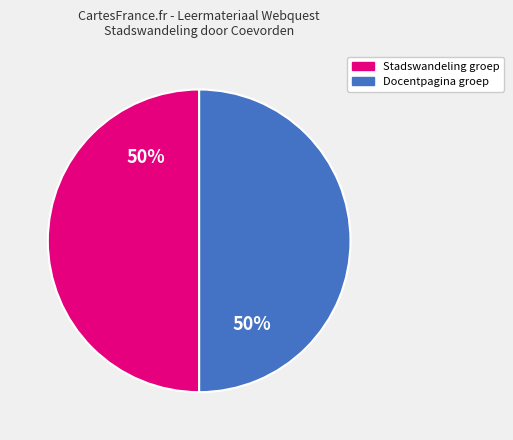

To the nearest percent, what is the average slice percentage?

50%